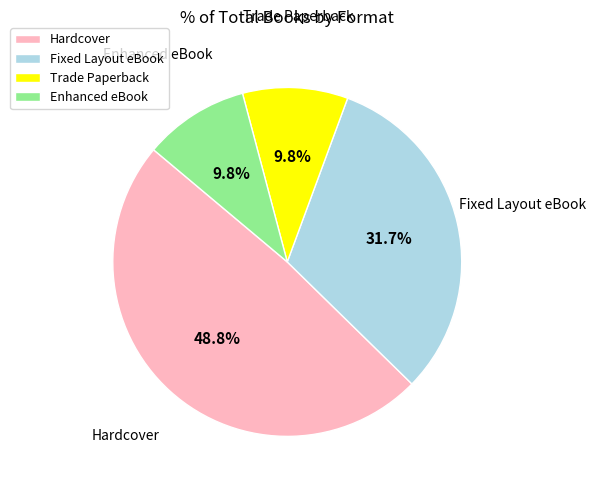

Does any single category account for the majority?

No